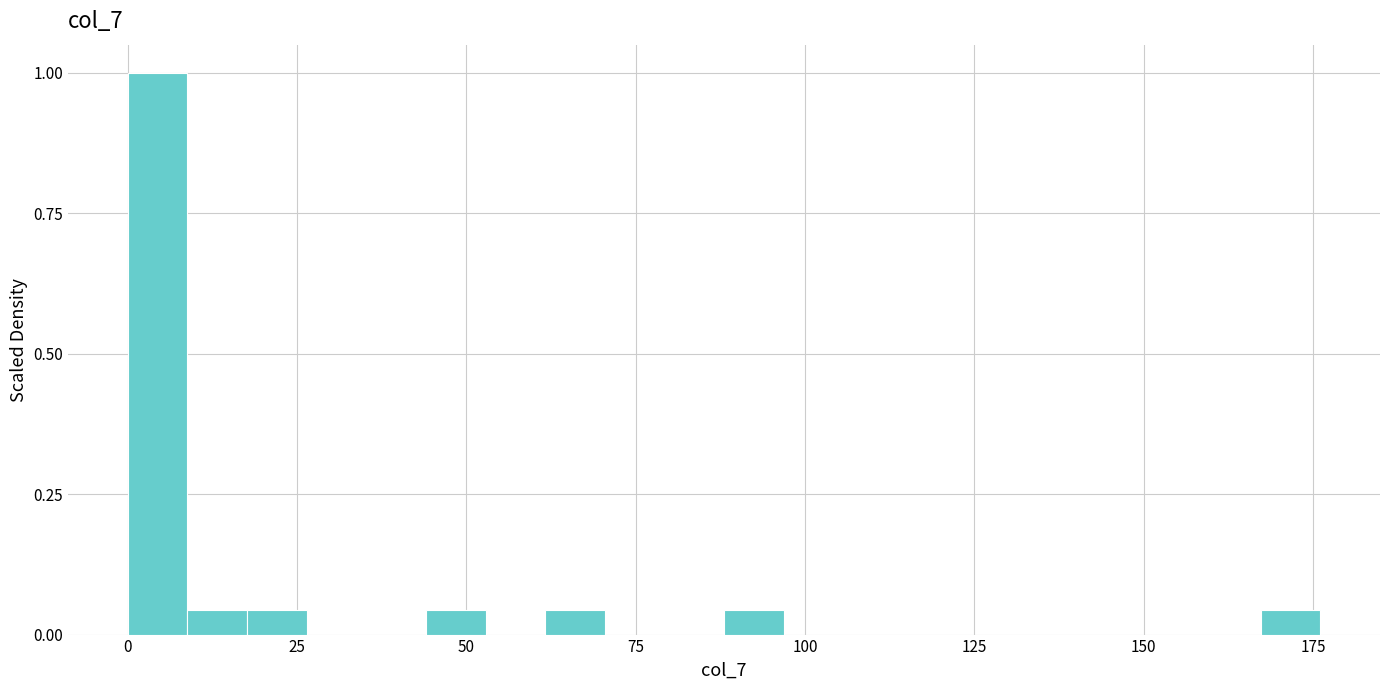

Read against the x-axis, roughly where is the centre of the tallest bar?

5